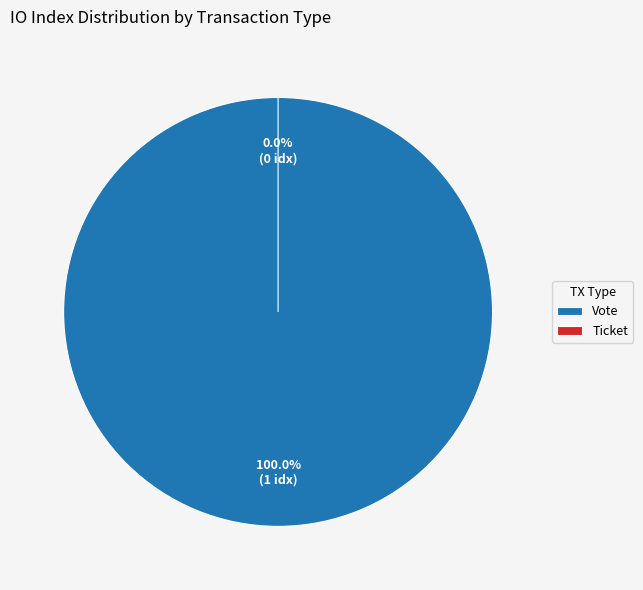

What is the change in value from Vote to Ticket?

-1